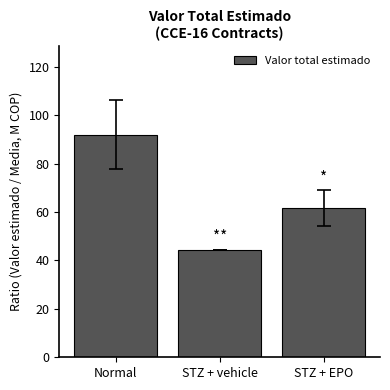

Rank the categories by value from lowest to highest.

STZ + vehicle, STZ + EPO, Normal